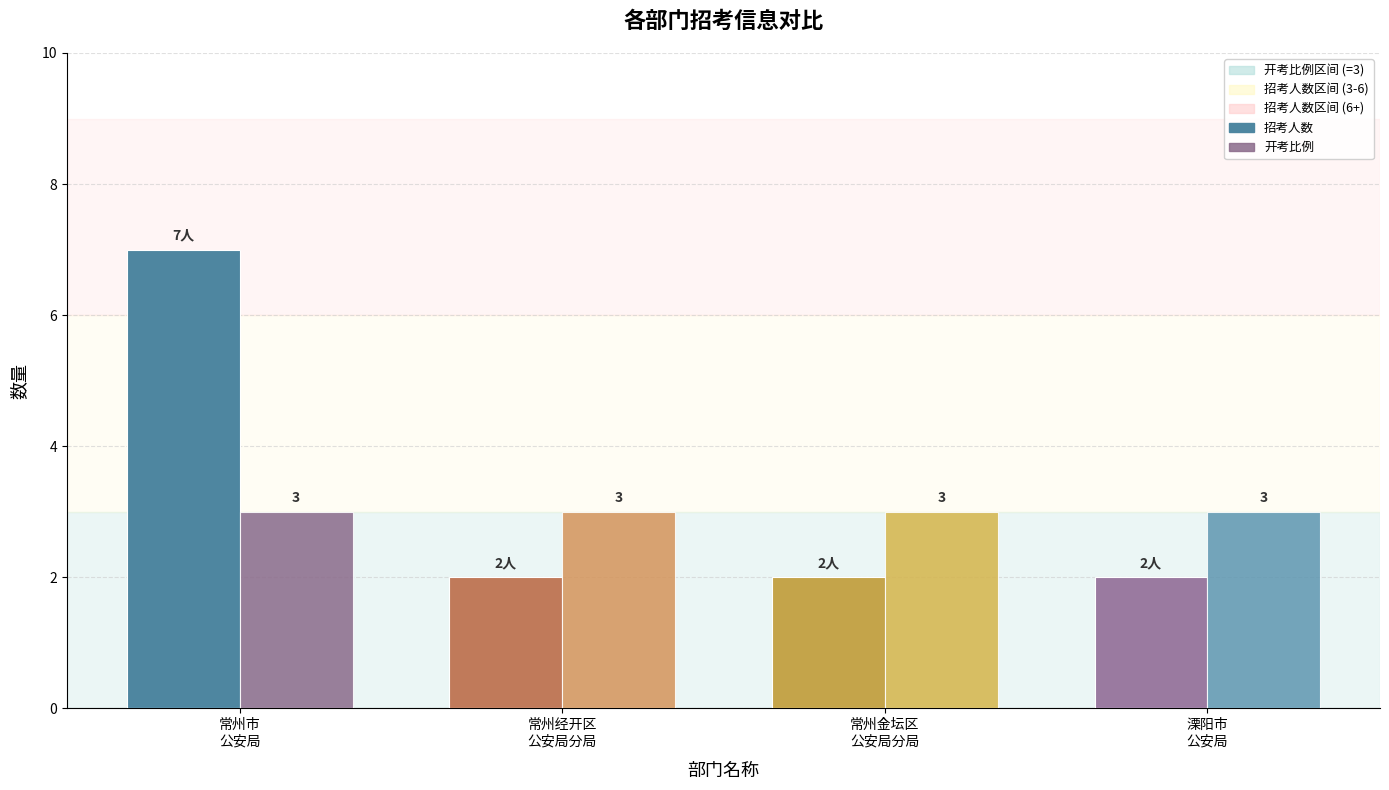

Reading right to left, what are all the values shown in this chart?

招考人数: 2	2	2	7
开考比例: 3	3	3	3